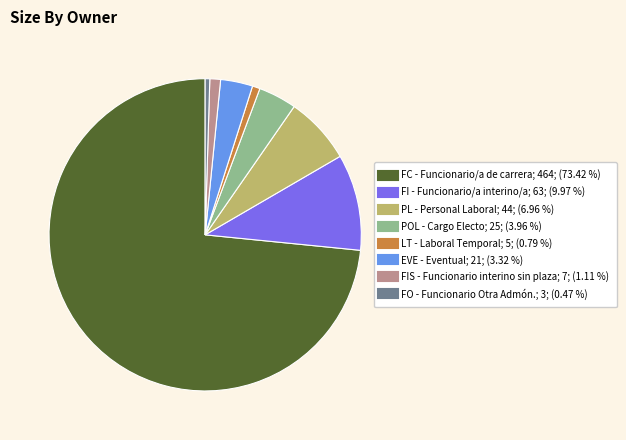

Which slice is the largest?

FC - Funcionario/a de carrera